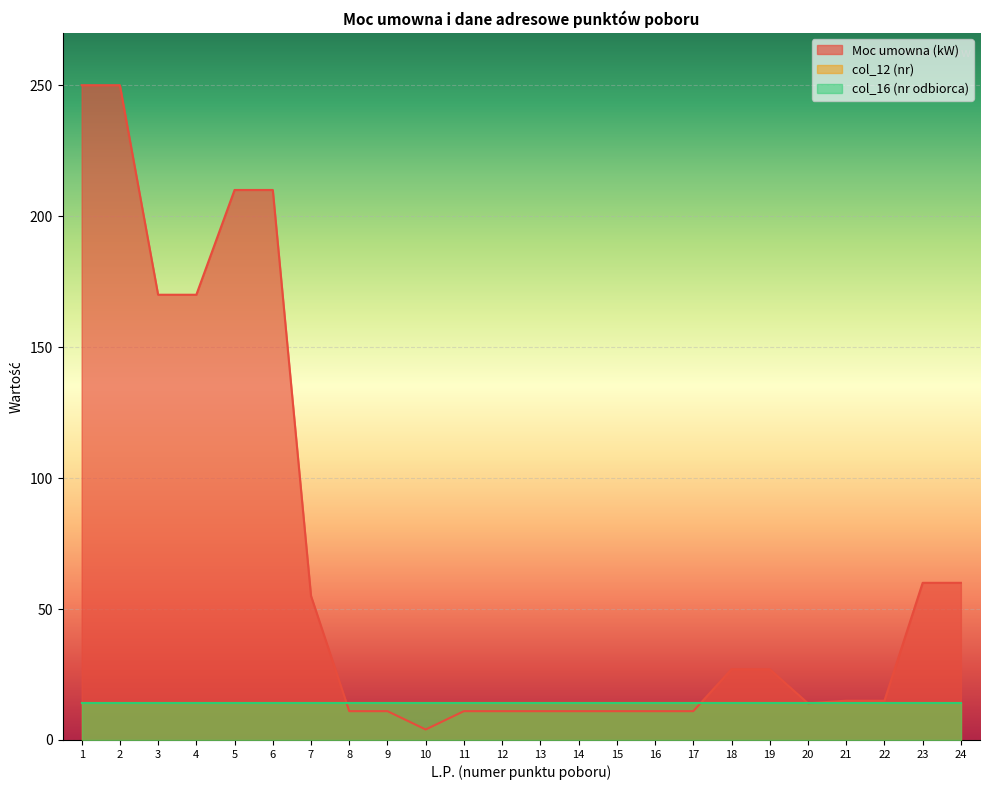

How many values in the Moc umowna (kW) series exceed 15?

11